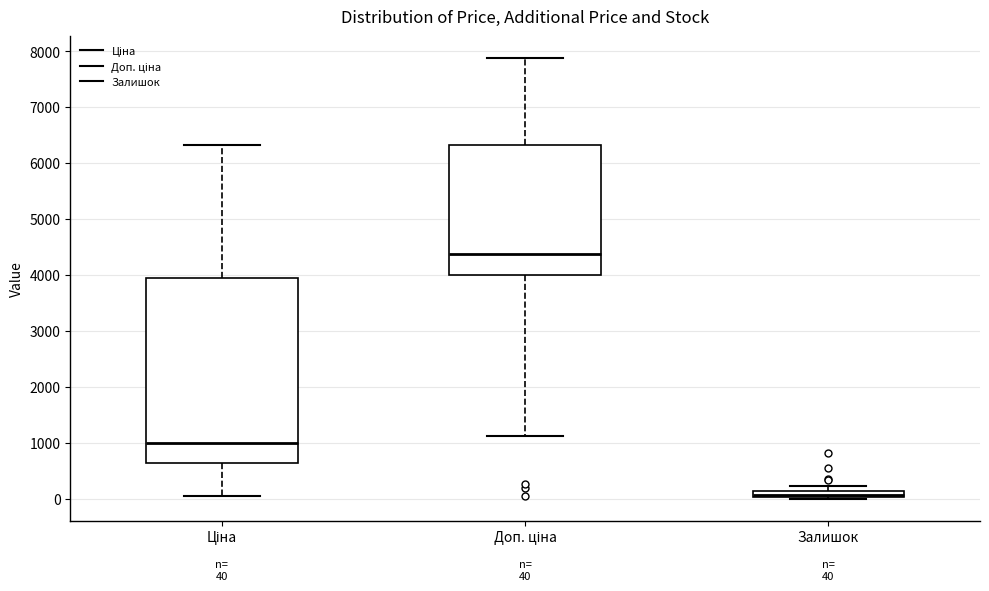

Which box's median line is the lowest?

Залишок